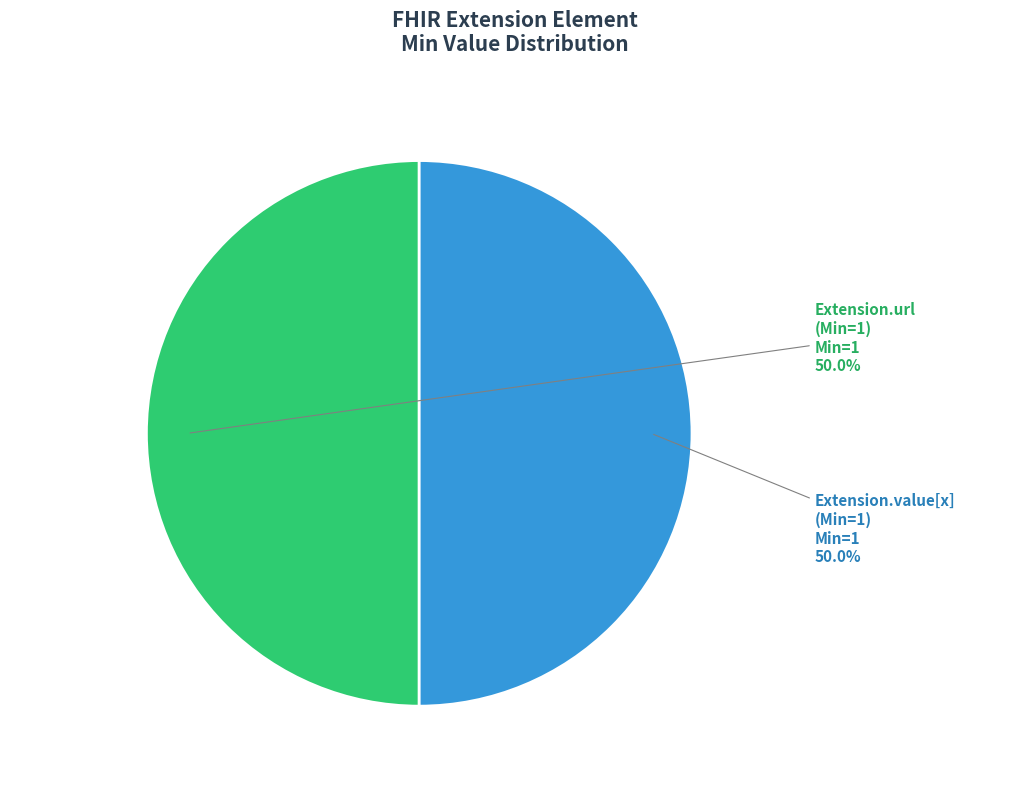

Is the sum of Extension.value[x] (Min=1) and Extension.url (Min=1) greater than half?

Yes